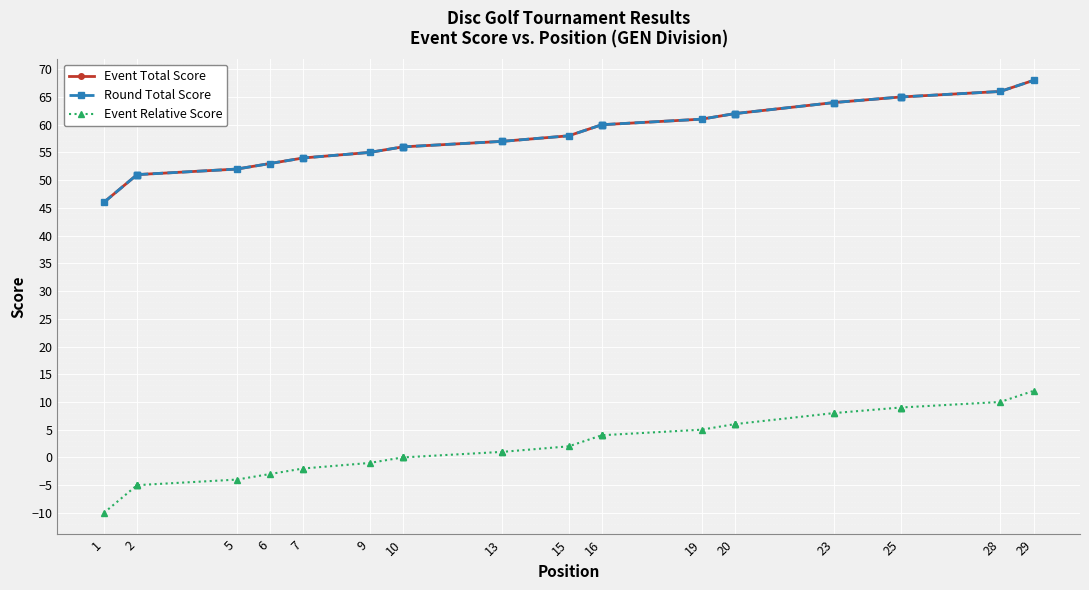

True or false: Event Relative Score has more than 2 interior local peaks.

False